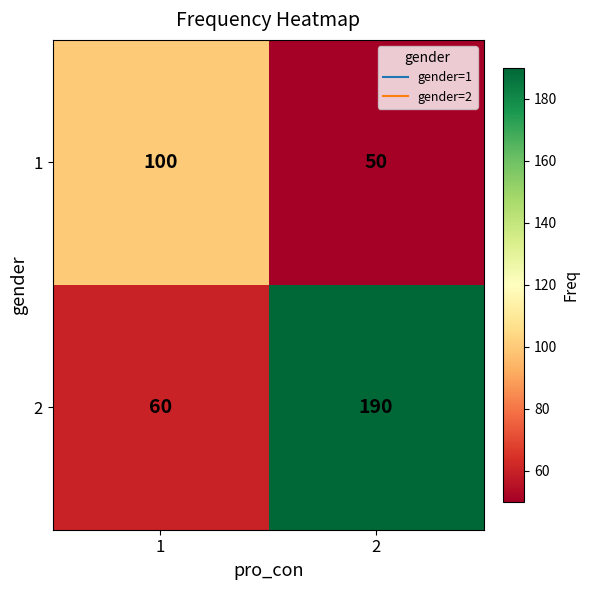

Which series has the widest spread of values?

2